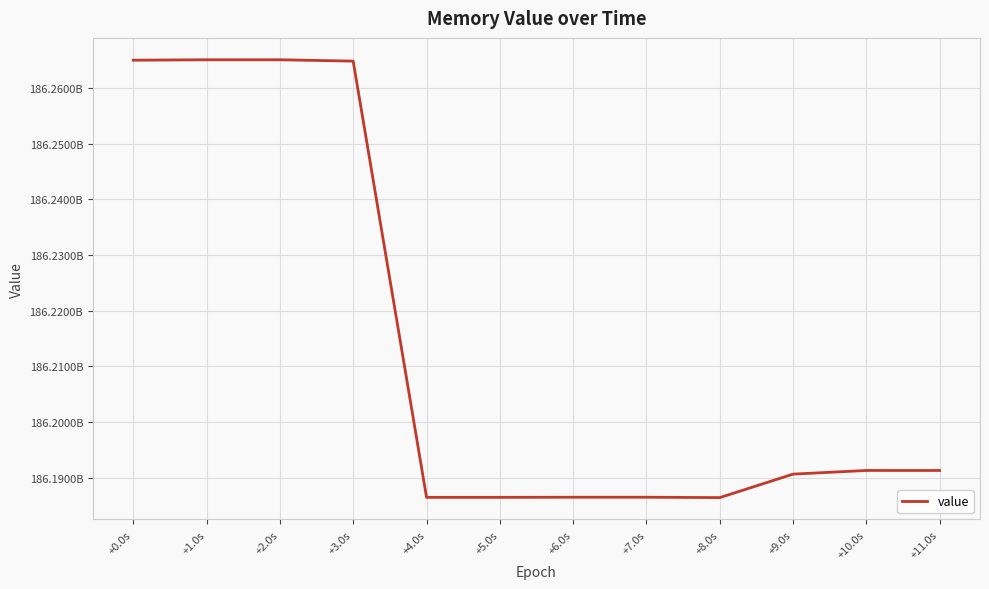

Is this an area chart (filled region under the line)?

No